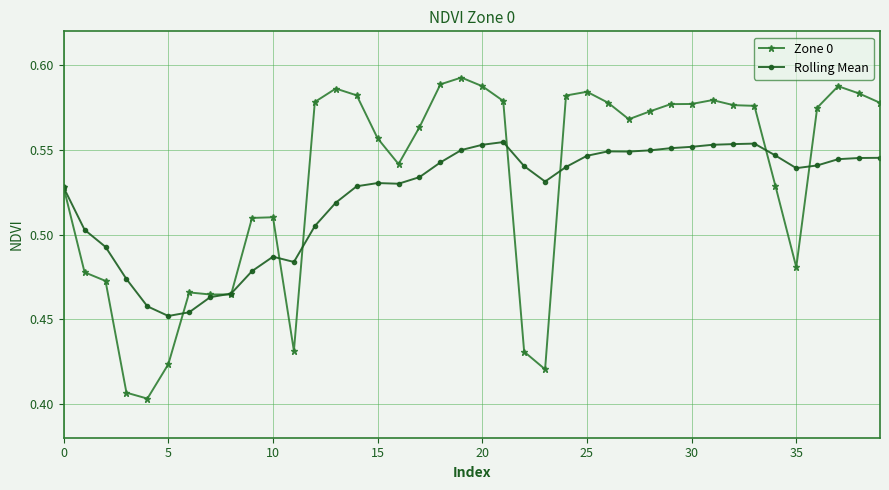

List the series in order of their overall mean, lowest first.

Rolling Mean, Zone 0